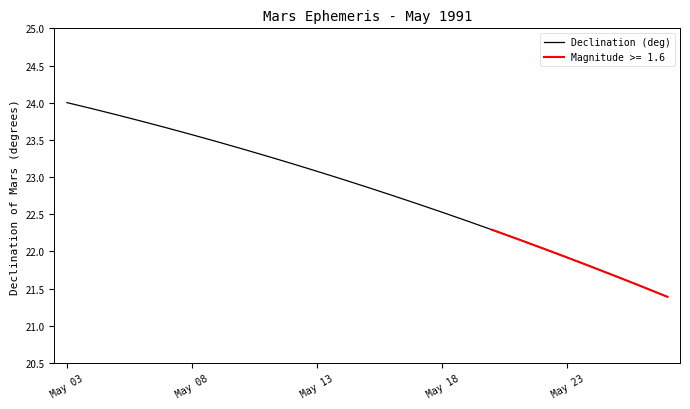

What is the highest value of the Declination (deg) series?

24.0